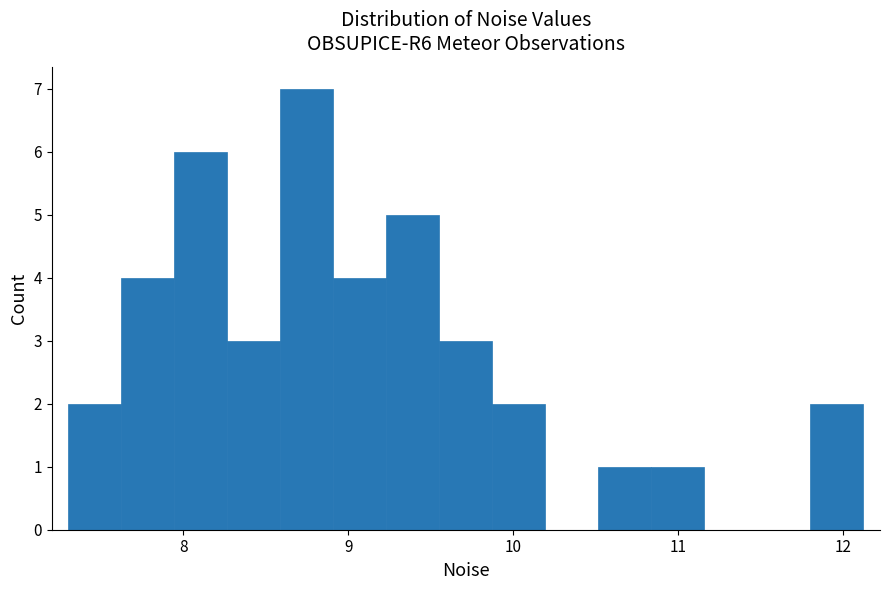

Around what value on the x-axis is the tallest bar? Give the approximate position of its centre, as read against the axis.

8.7